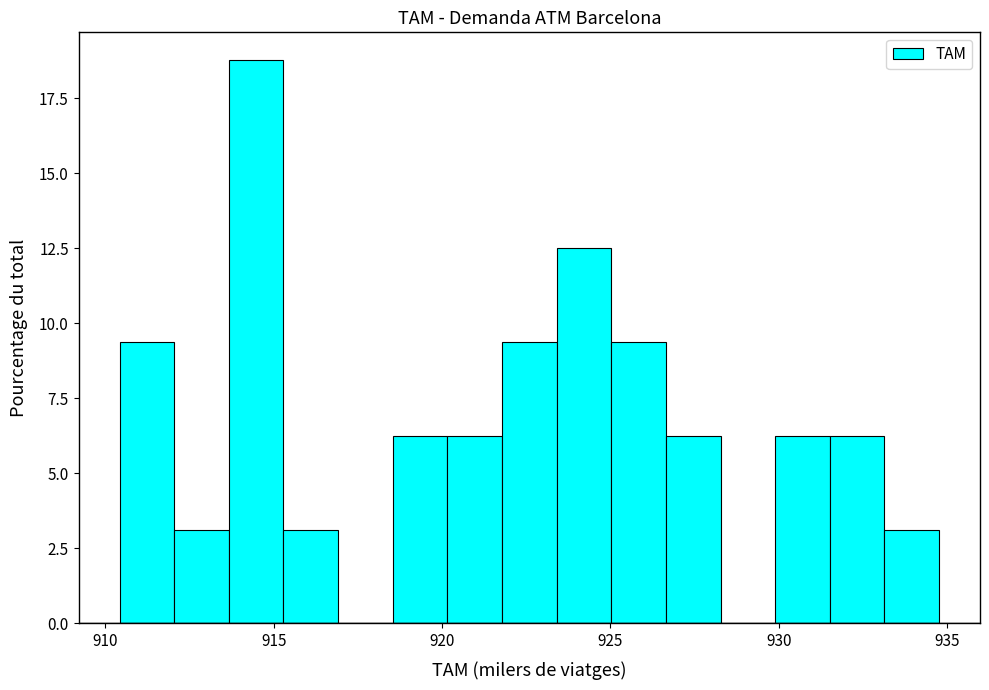

Read against the x-axis, roughly where is the centre of the tallest bar?

914.5